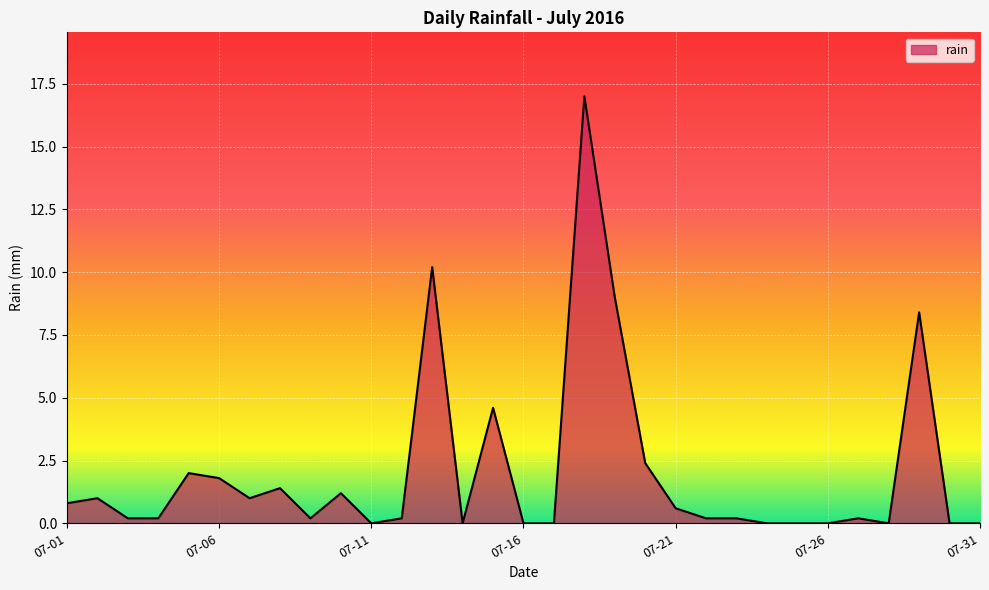

What is the greatest value displayed?

17.0